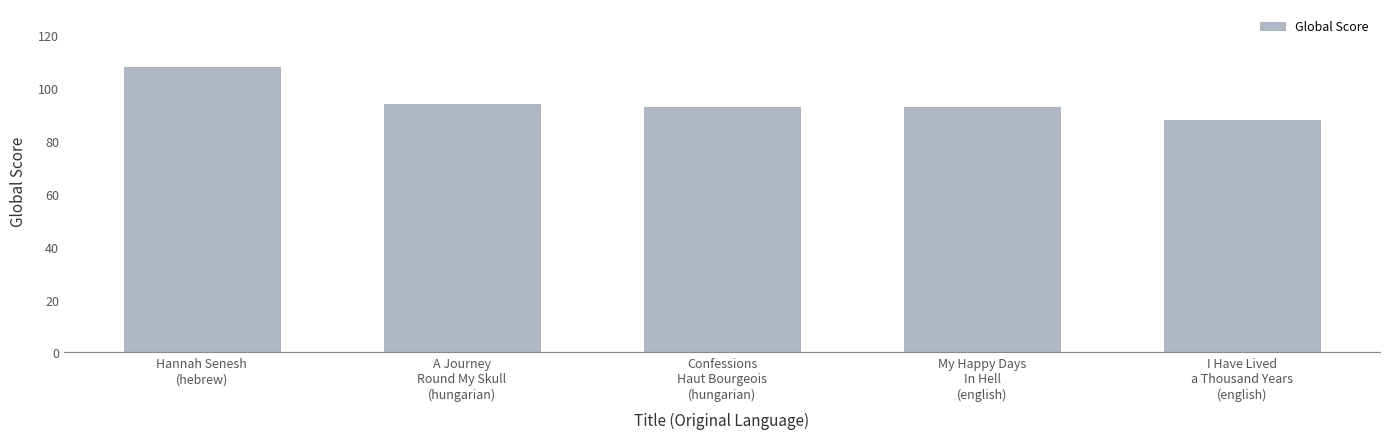

Read the value at Confessions
Haut Bourgeois
(hungarian), to the nearest 5.

95